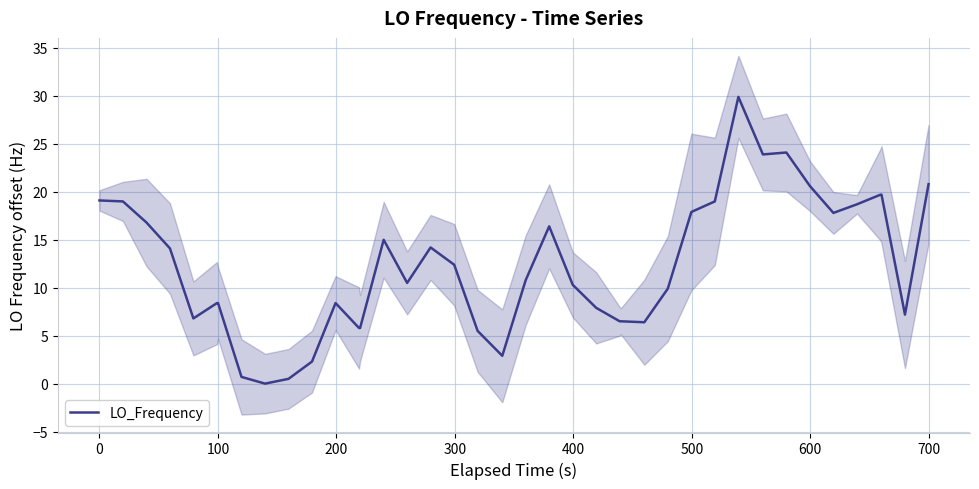

What is the maximum value shown in the chart?

29.9